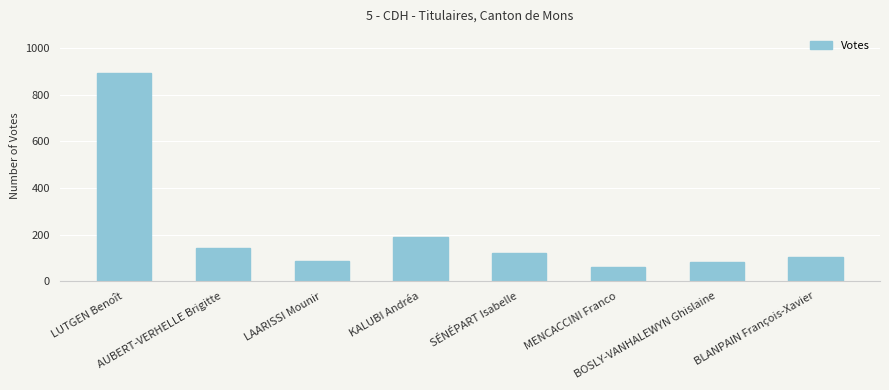

Reading left to right, what are all the values shown in this chart?

LUTGEN Benoît=894	AUBERT-VERHELLE Brigitte=144	LAARISSI Mounir=88	KALUBI Andréa=188	SÉNÉPART Isabelle=122	MENCACCINI Franco=61	BOSLY-VANHALEWYN Ghislaine=83	BLANPAIN François-Xavier=104